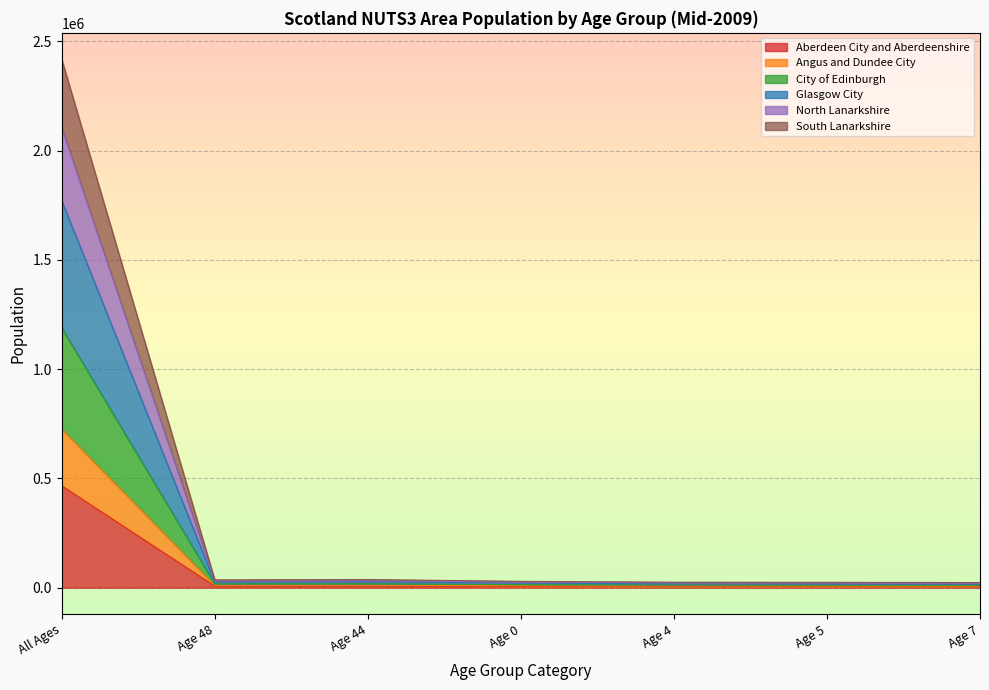

What position from the right is Age 0?

4